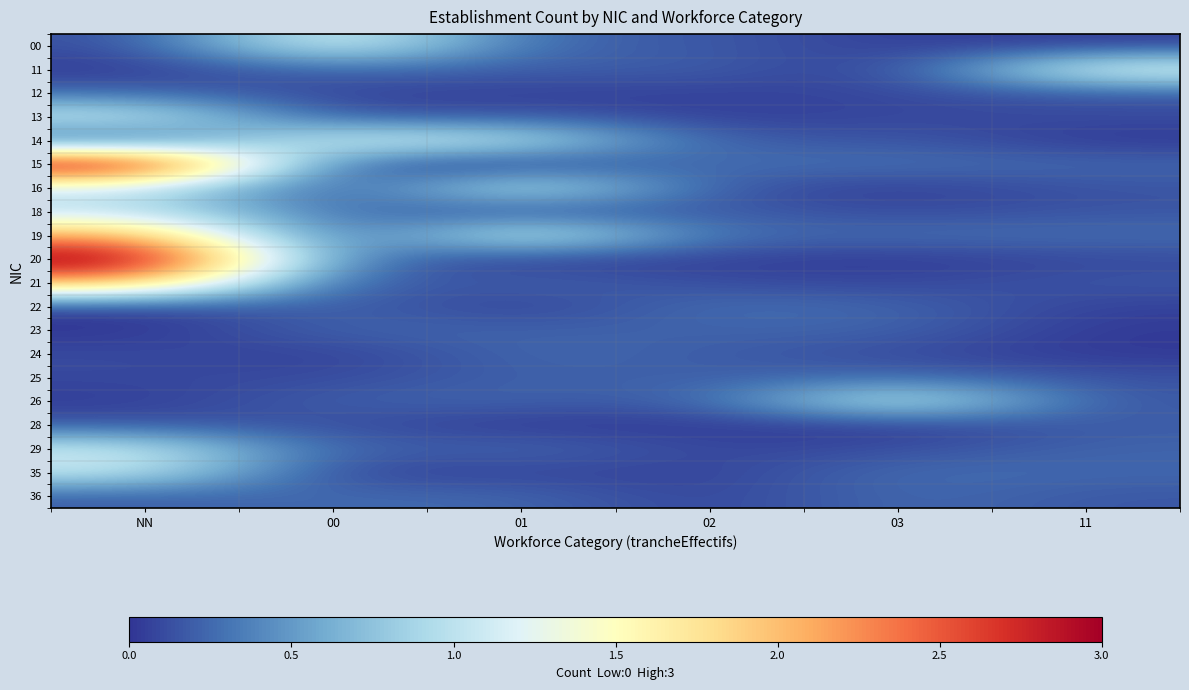

Reading right to left, list all the values displayed in this chart.

00: 11=0.0	03=0.0	02=0.2	01=0.2	00=1.3	NN=0.1
11: 11=1.3	03=0.0	02=0.2	01=0.2	00=0.3	NN=0.0
12: 11=0.2	03=0.1	02=0.1	01=0.1	00=0.1	NN=0.2
13: 11=0.1	03=0.1	02=0.0	01=0.2	00=0.1	NN=1.1
14: 11=0.0	03=0.2	02=0.2	01=1.1	00=1.2	NN=0.1
15: 11=0.2	03=0.3	02=0.3	01=0.0	00=0.1	NN=3.2
16: 11=0.1	03=0.0	02=0.1	01=1.2	00=0.0	NN=1.1
18: 11=0.2	03=0.1	02=0.2	01=0.1	00=0.3	NN=1.0
19: 11=0.3	03=0.3	02=0.2	01=1.3	00=0.1	NN=2.2
20: 11=0.1	03=0.0	02=0.1	01=0.0	00=0.3	NN=3.2
21: 11=0.2	03=0.1	02=0.1	01=0.2	00=0.1	NN=2.1
22: 11=0.1	03=0.2	02=0.3	01=0.0	00=0.2	NN=0.0
23: 11=0.0	03=0.2	02=0.2	01=0.2	00=0.2	NN=0.0
24: 11=0.0	03=0.1	02=0.2	01=0.3	00=0.0	NN=0.1
25: 11=0.1	03=0.3	02=0.2	01=0.2	00=0.1	NN=0.1
26: 11=0.1	03=1.2	02=0.2	01=0.2	00=0.2	NN=0.0
28: 11=0.2	03=0.0	02=0.0	01=0.0	00=0.1	NN=0.2
29: 11=0.2	03=0.1	02=0.1	01=0.3	00=0.2	NN=1.1
35: 11=0.2	03=0.3	02=0.0	01=0.1	00=0.0	NN=1.1
36: 11=0.2	03=0.3	02=0.1	01=0.2	00=0.3	NN=0.2